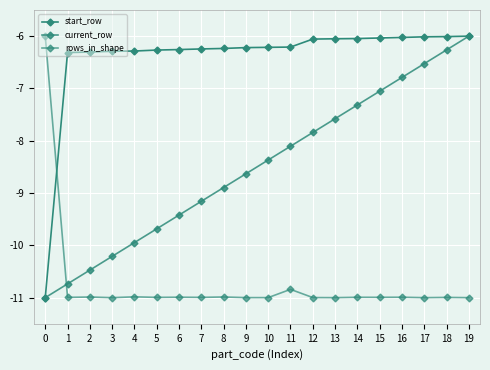

How many values in the current_row series exceed -8?

8